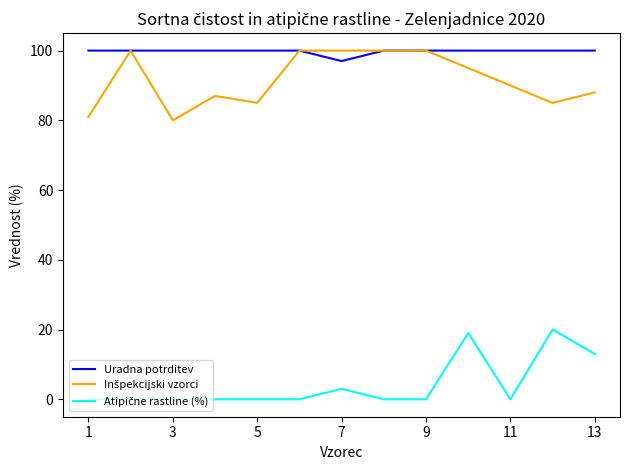

How many lines are shown in the chart?

3